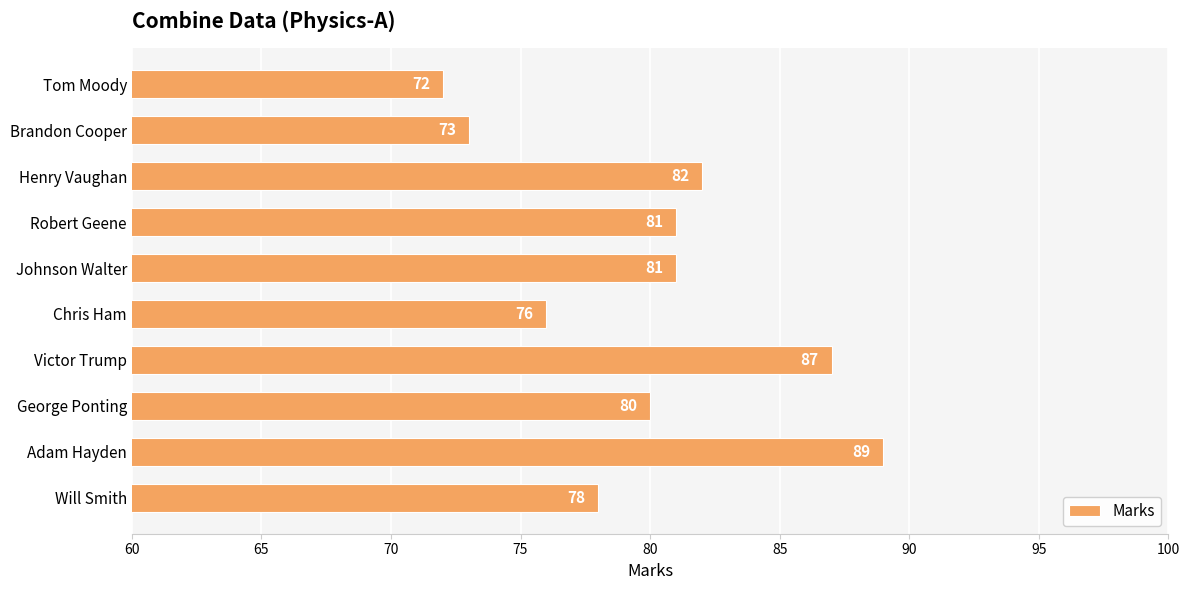

The chart shows a value of 81 at Robert Geene. True or false?

True